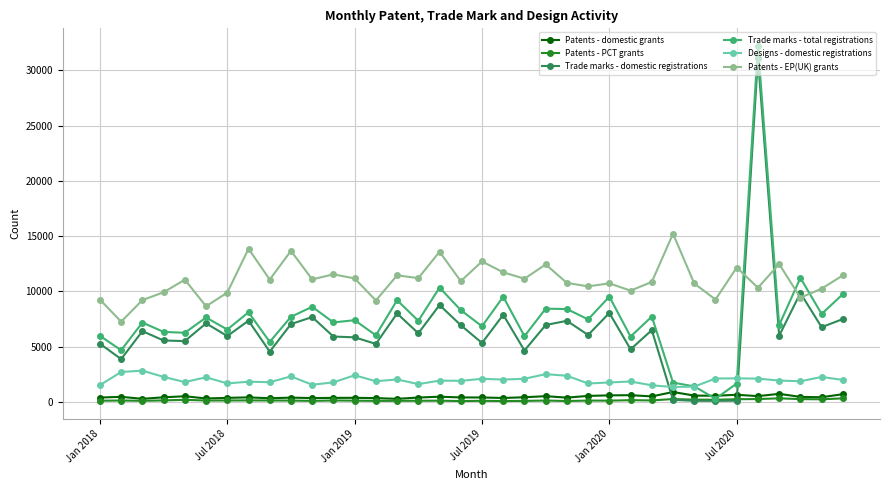

What is the difference between the maximum and minimum values in the Trade marks - domestic registrations series?

31000